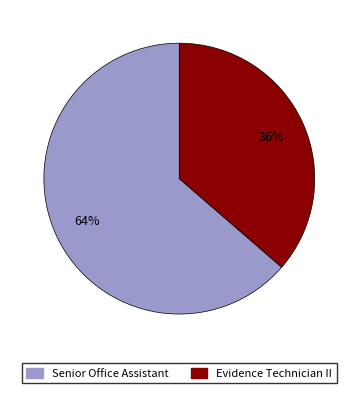

Approximately how many times larger is the value at Senior Office Assistant compared to Evidence Technician II?

1.8